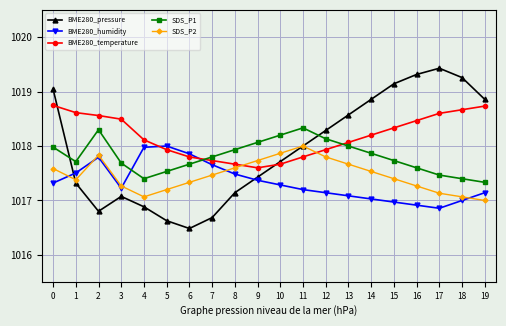

Does the chart display data point markers on the line(s)?

Yes